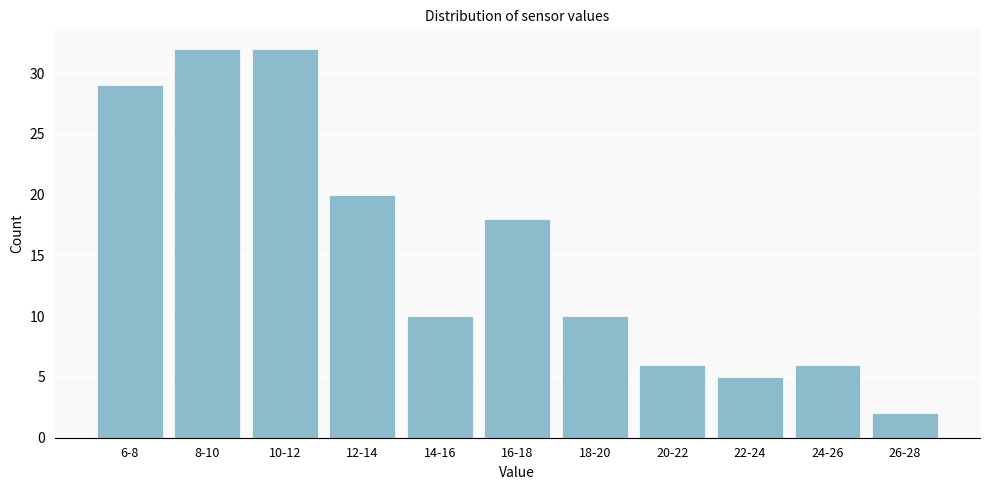

Reading left to right, transcribe all the data shown in this chart.

6-8=29	8-10=32	10-12=32	12-14=20	14-16=10	16-18=18	18-20=10	20-22=6	22-24=5	24-26=6	26-28=2